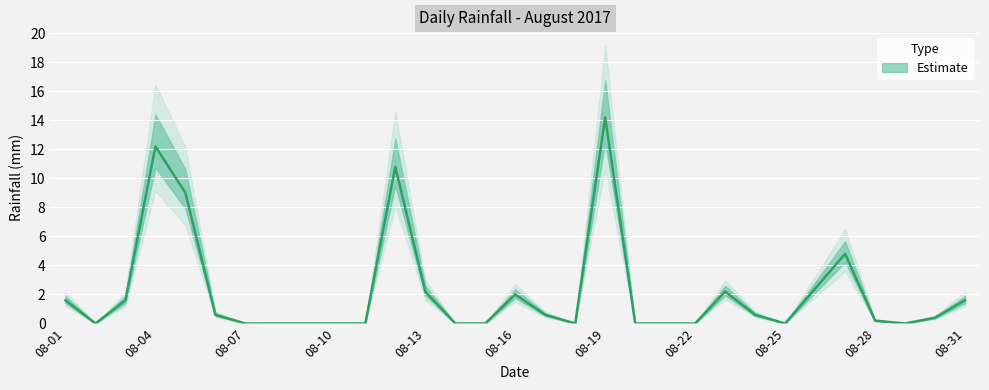

How many categories are shown in the chart?

31